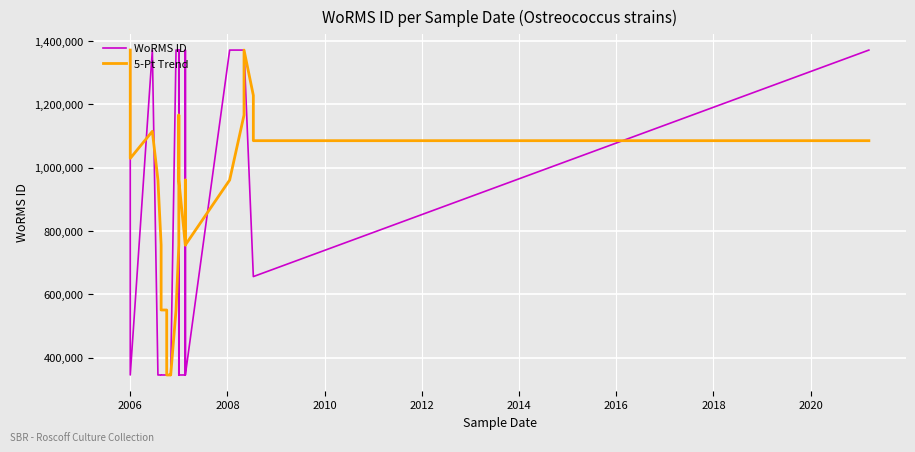

How many distinct data groups are displayed?

2